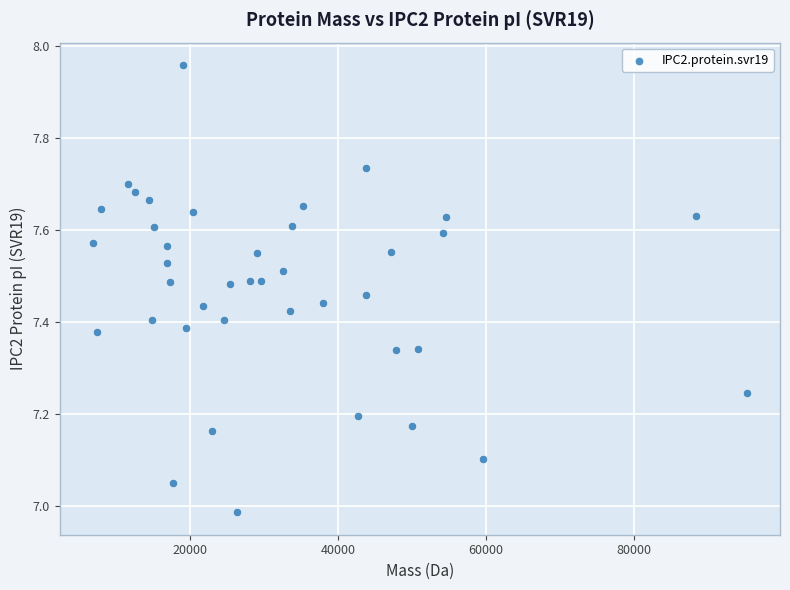

What is the range of Y values (max minus min)?

1.0